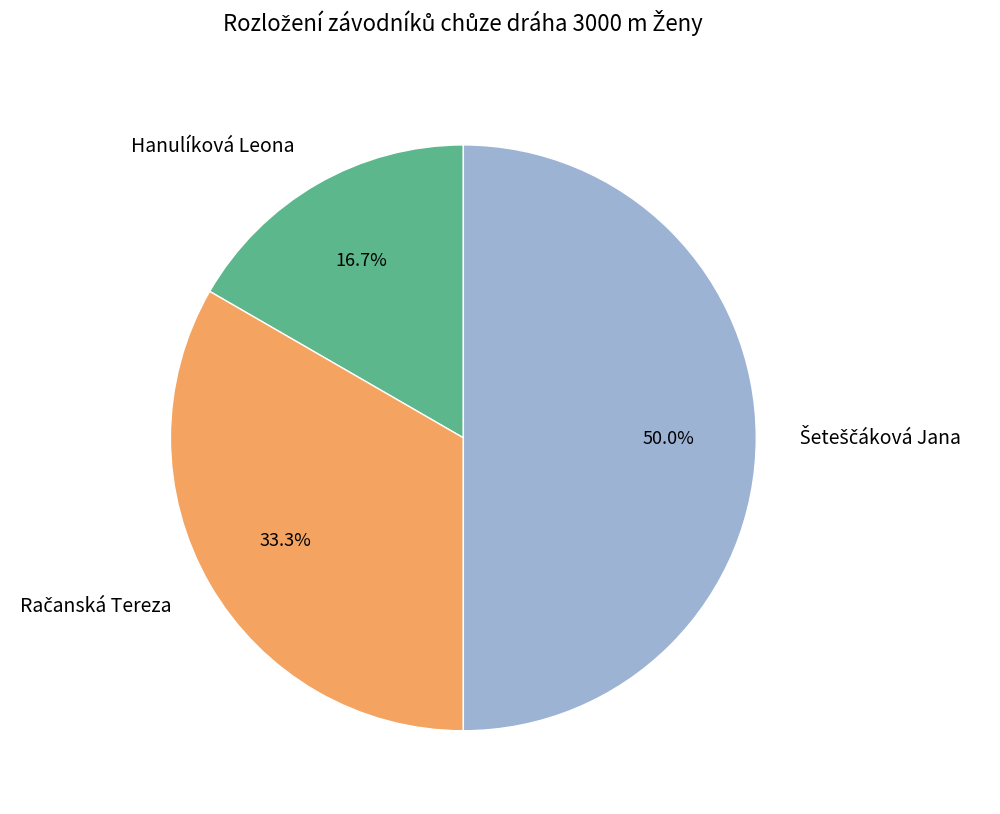

Is Hanulíková Leona the majority of the pie?

No